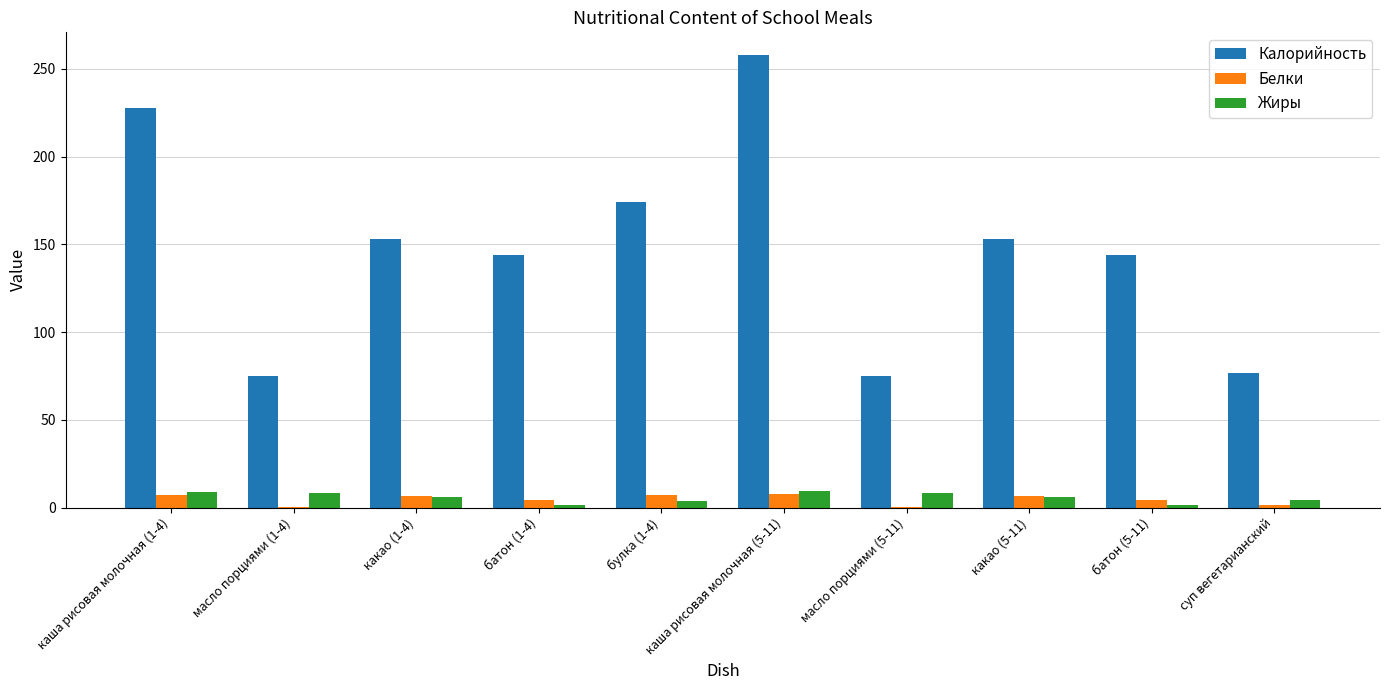

True or false: Жиры has a value of 9.5 at каша рисовая молочная (5-11).

True